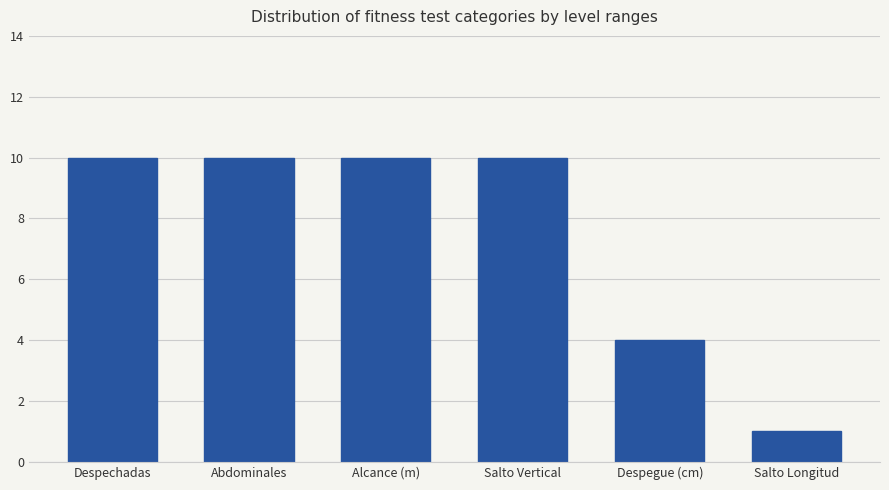

What is the difference between the maximum and minimum values?

9